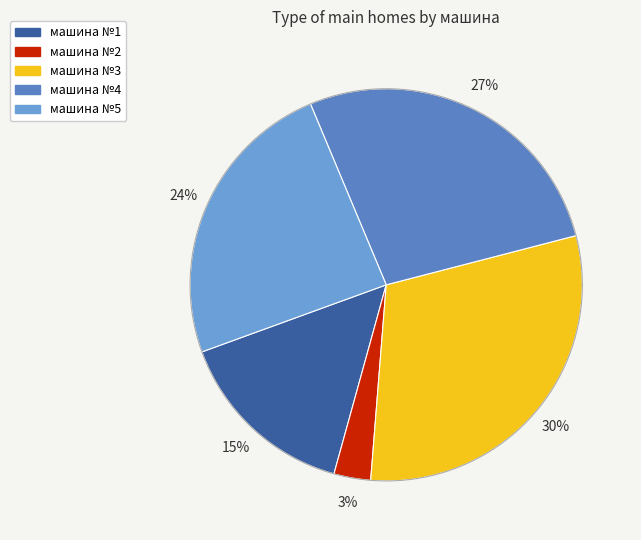

To the nearest percent, what percentage of the pie is машина №3?

30%